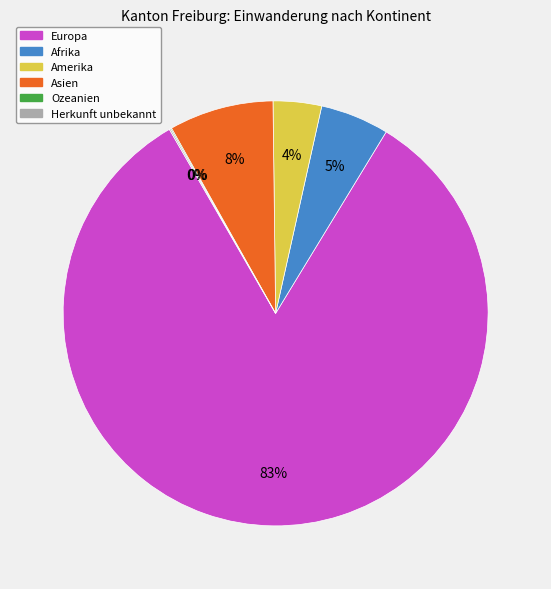

What is the largest slice in the pie chart?

Europa